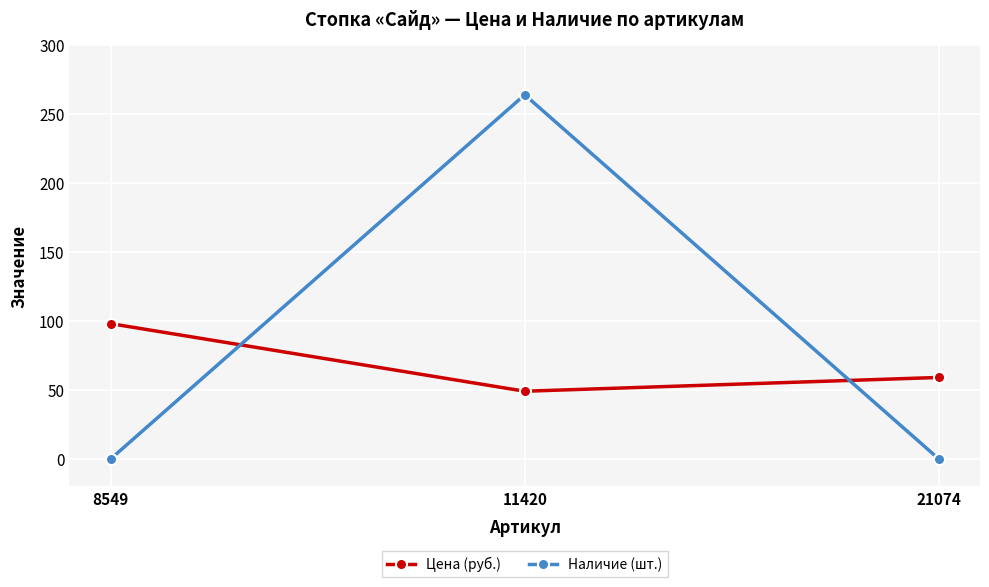

At 8549, list the series in order from largest to smallest.

Цена (руб.), Наличие (шт.)